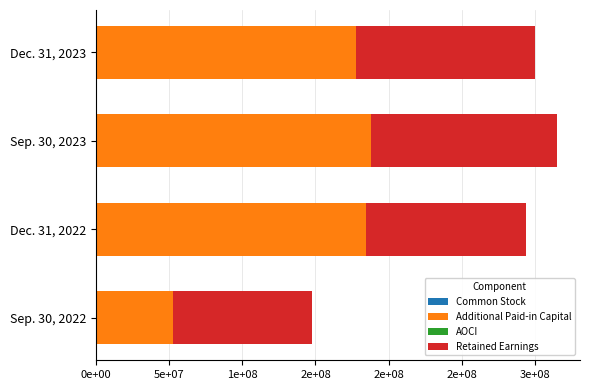

Reading left to right, what are all the values shown in this chart?

Common Stock: 138000	152000	153000	149000
Additional Paid-in Capital: 54539000	185404000	188218000	177322000
AOCI: -1898000	-733000	-544000	476000
Retained Earnings: 94803000	109058000	127336000	122148000